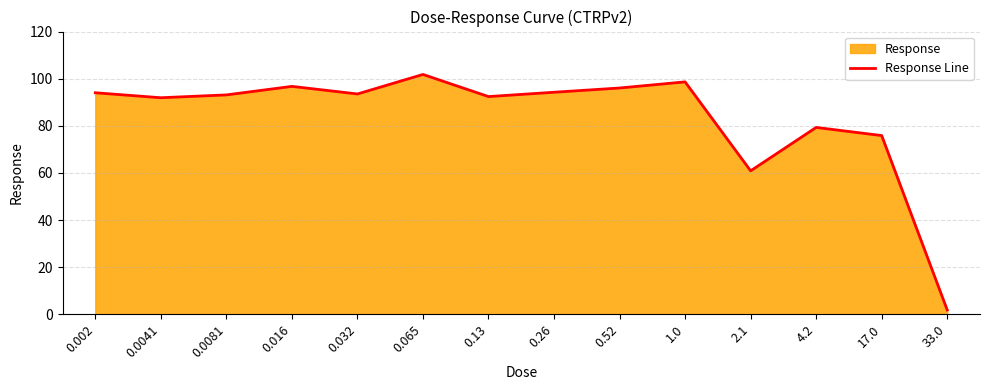

The chart shows a value of 108.8 at 17.0. True or false?

False